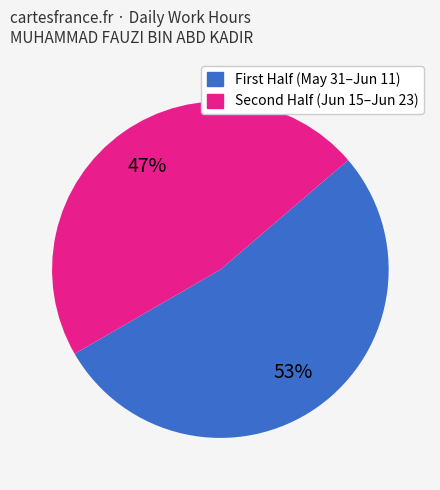

To the nearest percent, what is the difference between the largest and smallest slice percentages?

6%